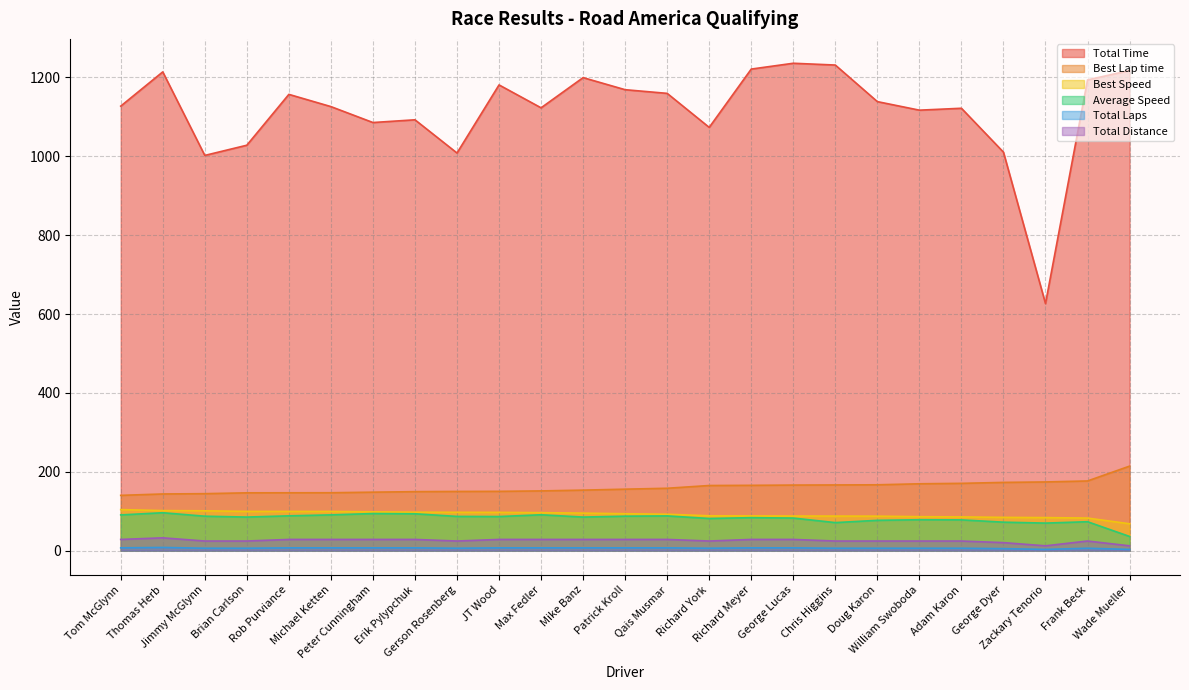

Does the chart display data point markers on the line(s)?

No